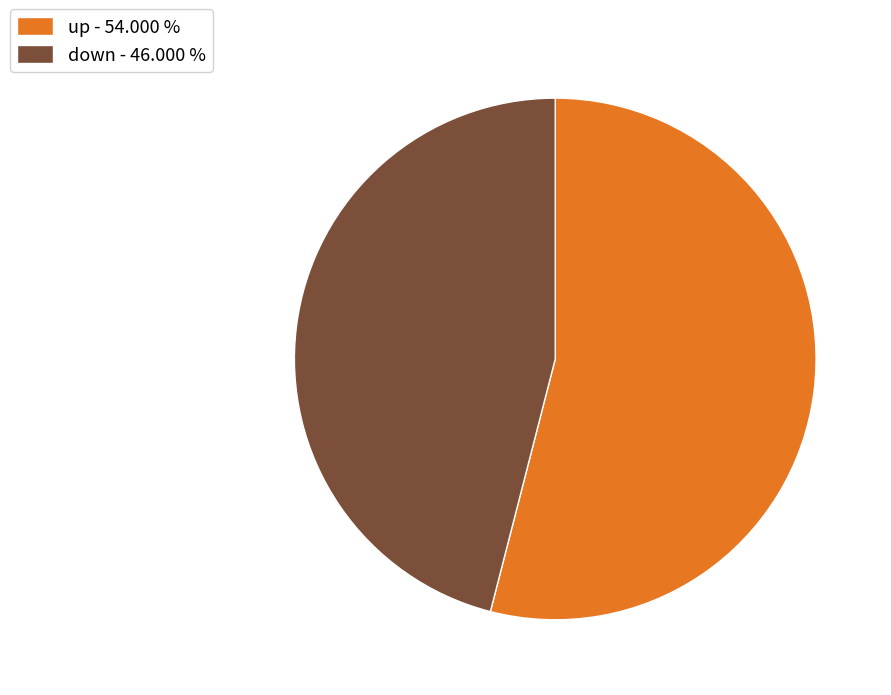

Is it true that down is 46% of the pie?

True